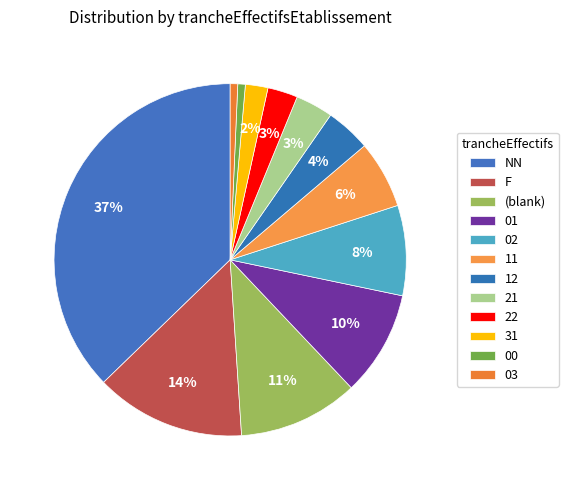

What percentage is the 31 slice, to the nearest percent?

2%